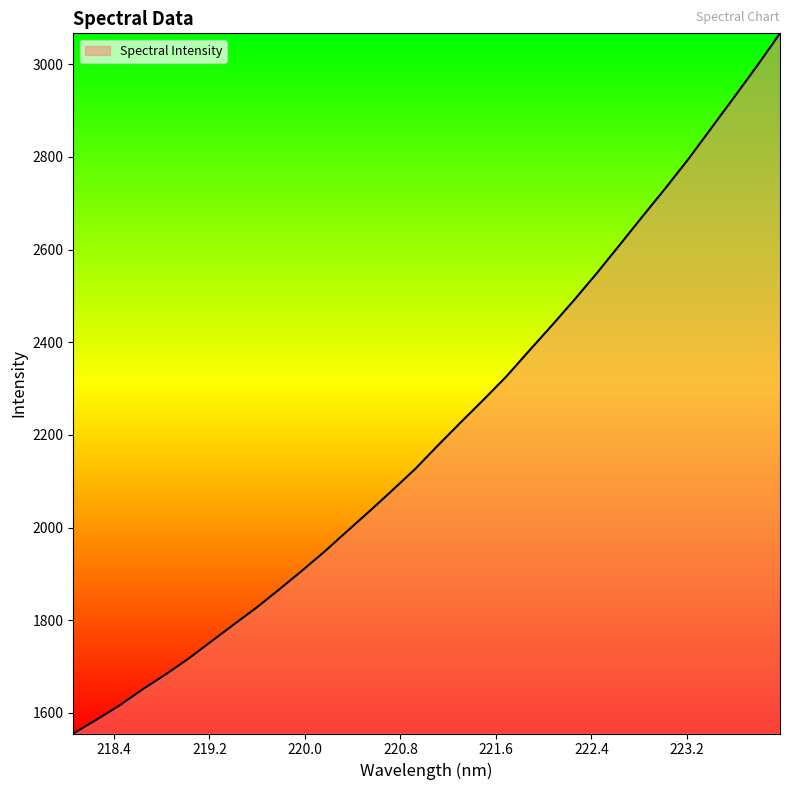

How many lines are shown in the chart?

1